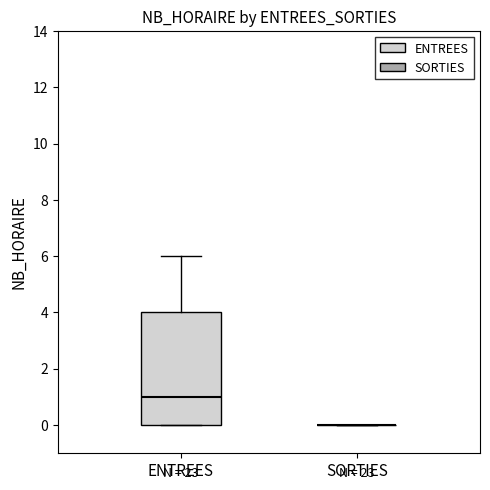

Reading left to right, transcribe this box plot: for each box, give where its median line is, the range the box spans, and where its two whiskers end, as read against the y-axis. The values are not printed on the chart, so give them approximately, as read against the axis.

ENTREES: median 1, box 0 to 4, whiskers 0 to 6
SORTIES: box collapsed to a line at 0, whiskers 0 to 0